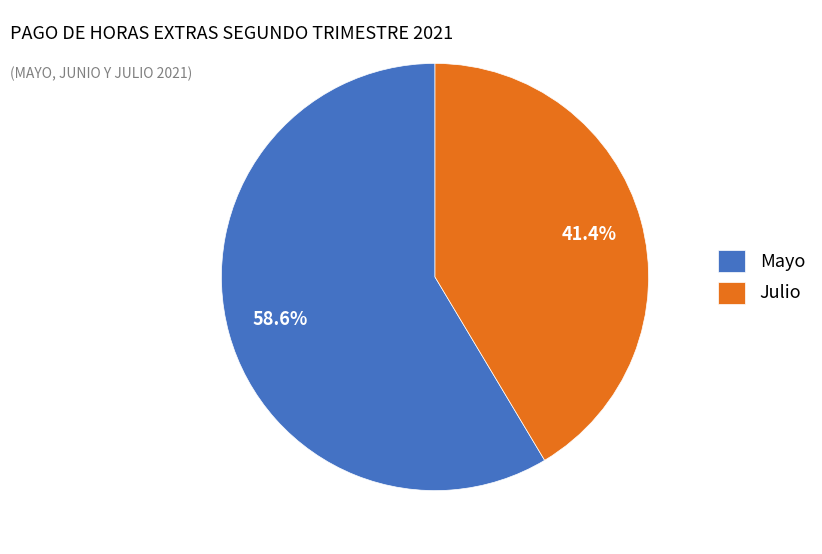

What is the majority slice?

Mayo